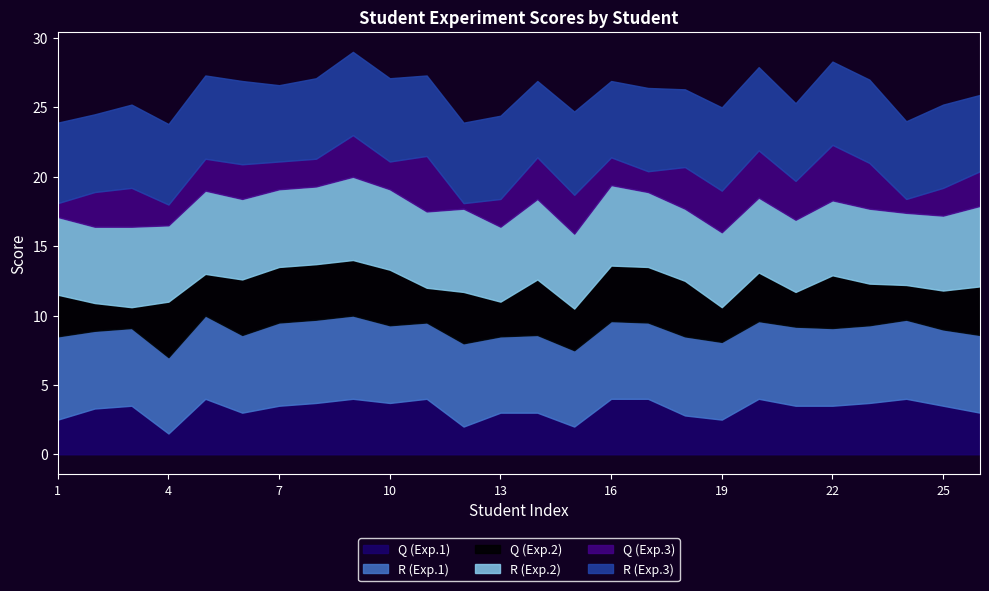

What is the spread (max minus min) of values at 26?

3.3